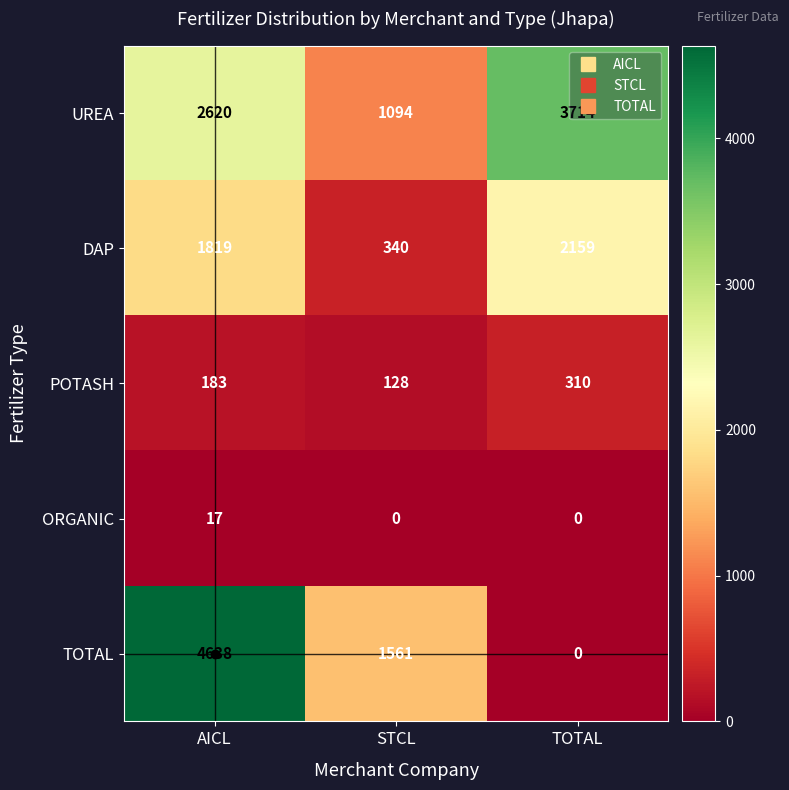

How many categories are shown in the chart?

3